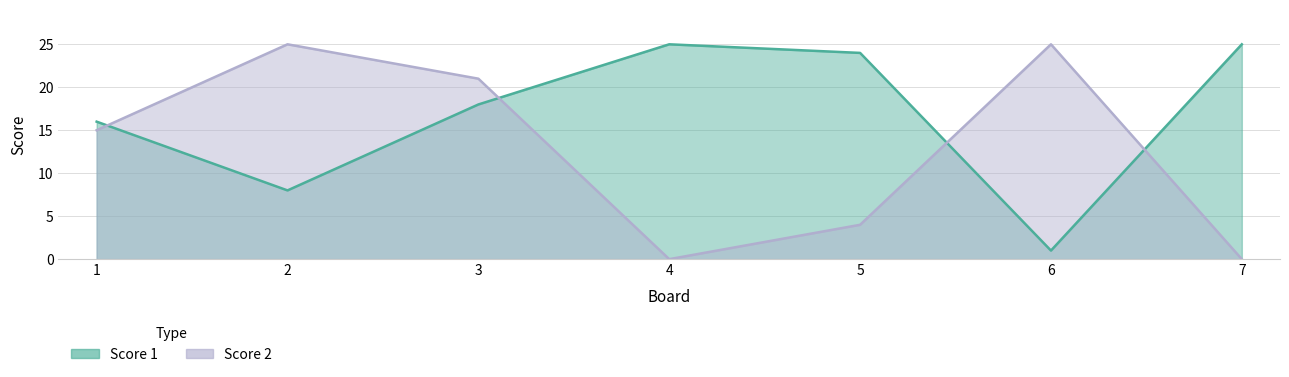

Is it true that Score 1 equals 8 at 2?

True